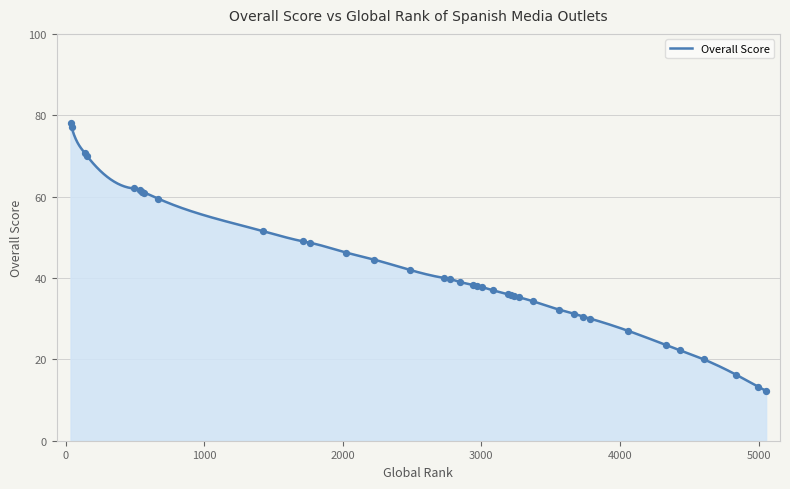

Between 3268 and 154, which is larger?

154